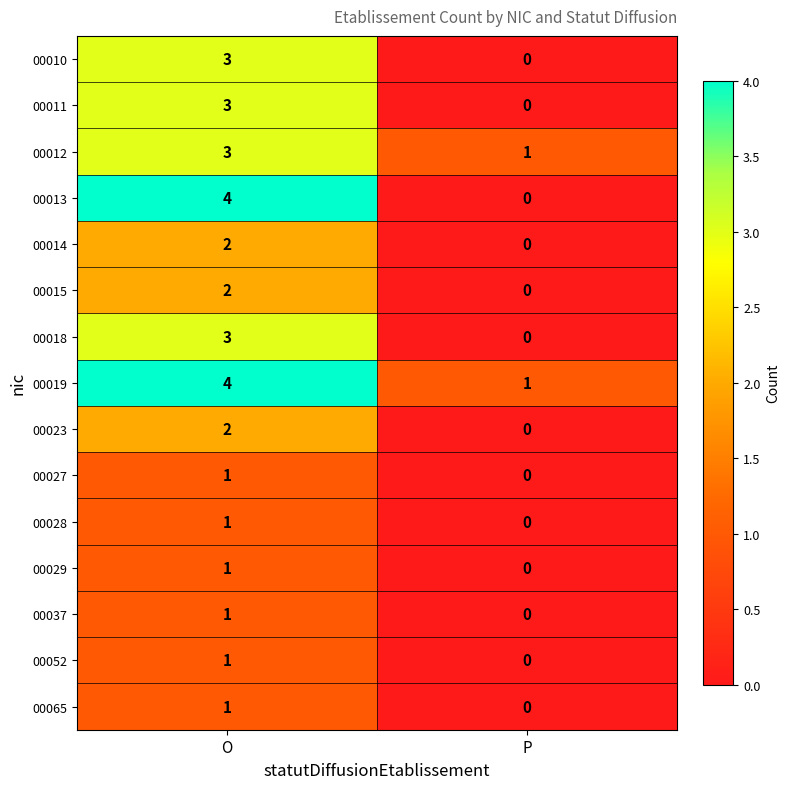

What is the total value across all series at P?

2